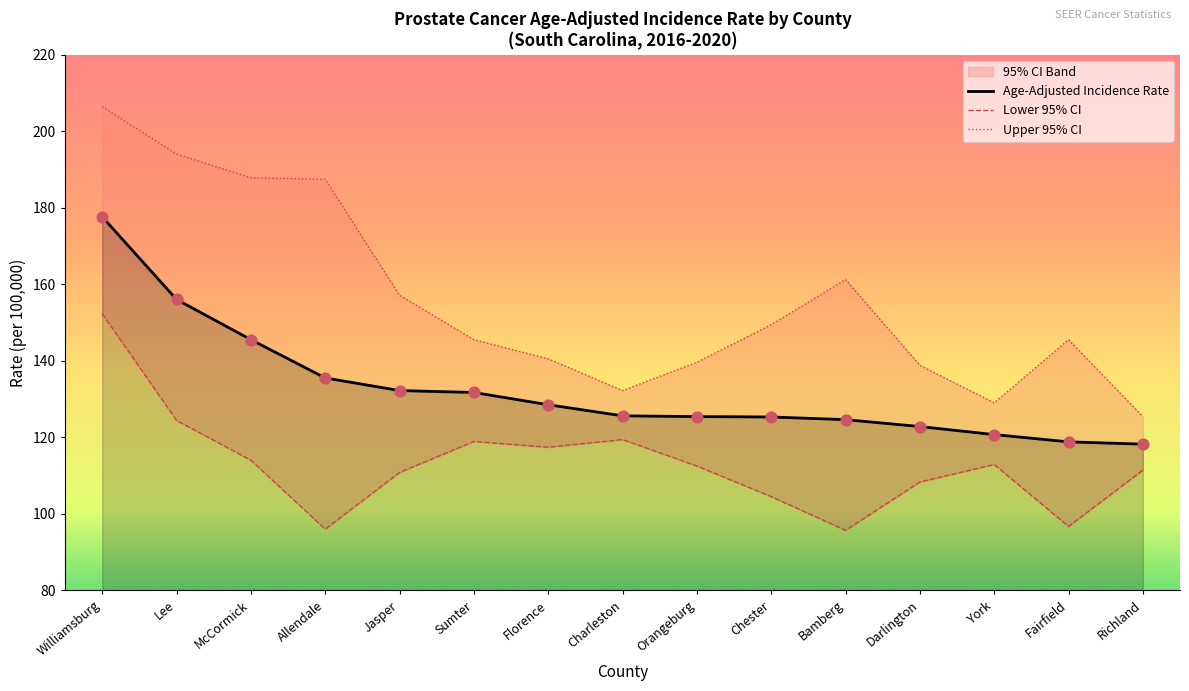

At how many categories does at least one series exceed 114?

15